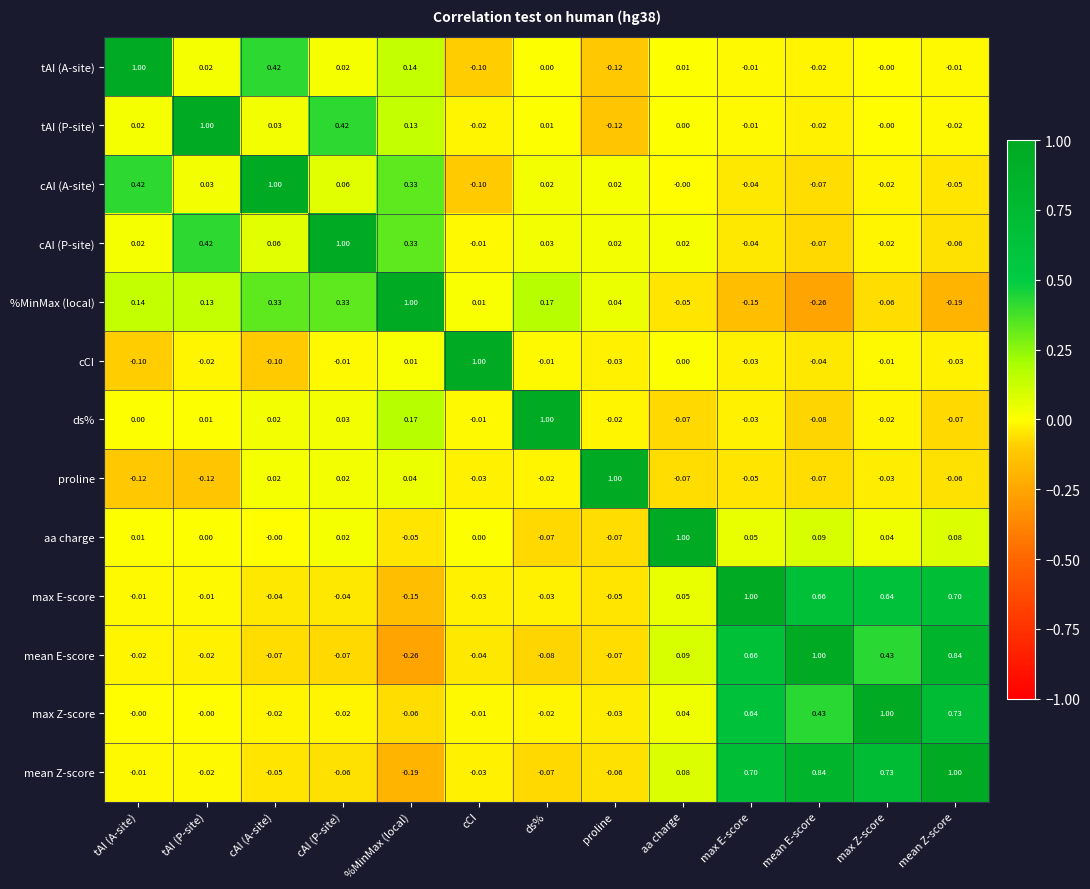

At which category is the sum across all series the highest?

mean Z-score